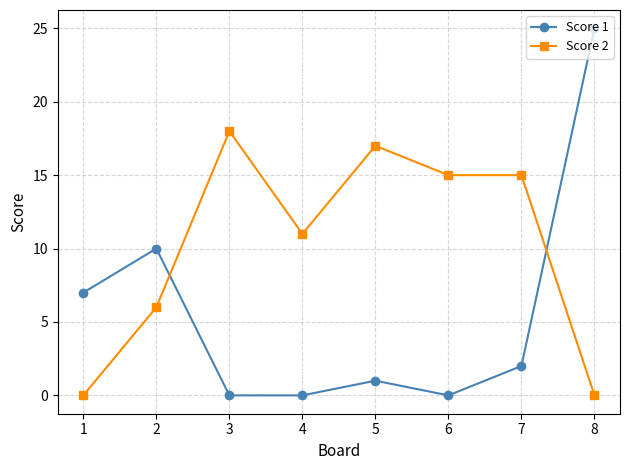

What are all the series names shown in the legend?

Score 1, Score 2